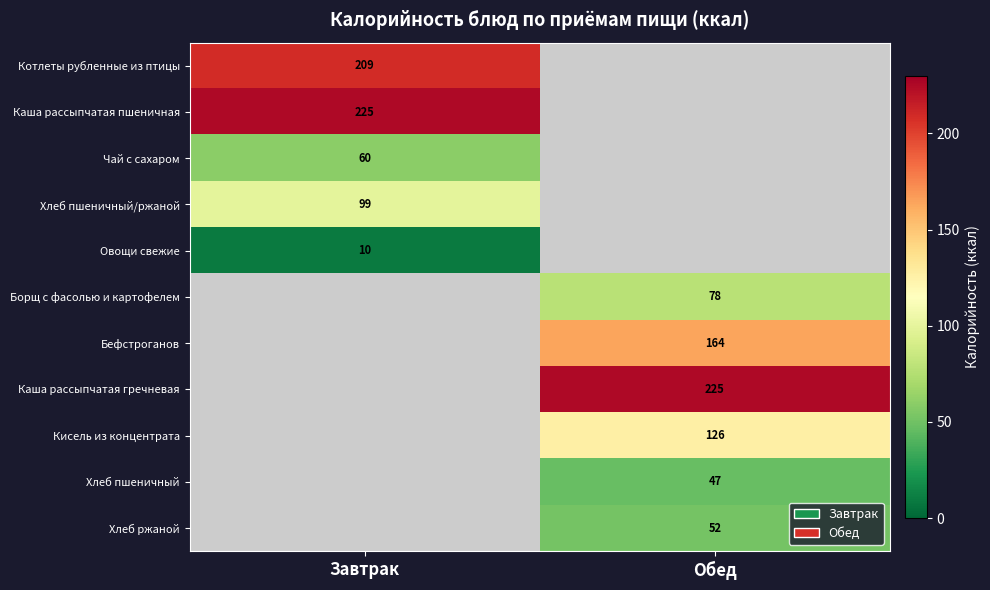

Is the value of Борщ с фасолью и картофелем at Обед greater than the value of Кисель из концентрата at Обед?

No